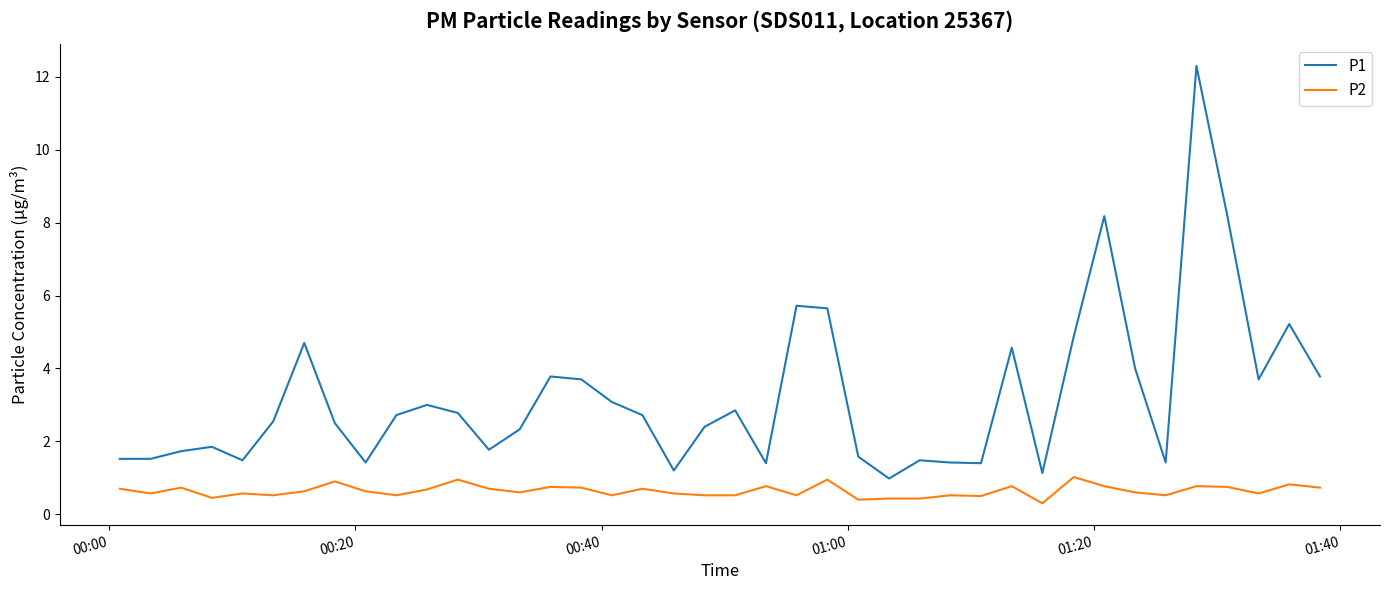

Which series has the largest range (max minus min)?

P1